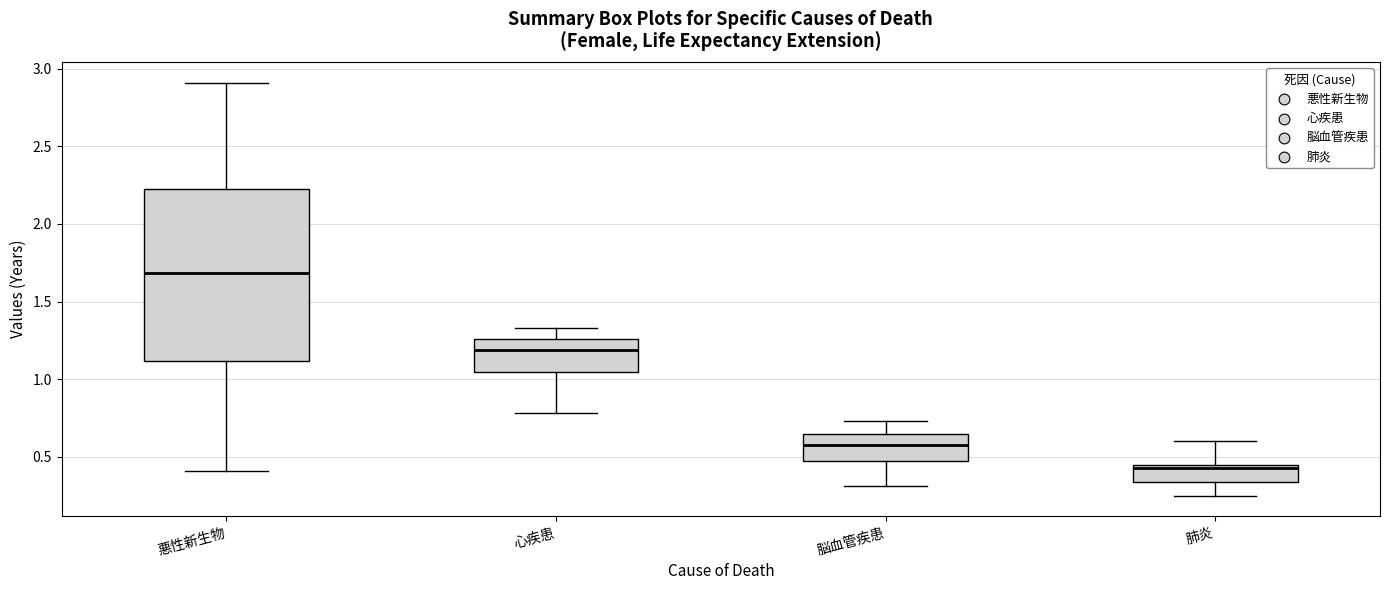

Which box's median line is the highest?

悪性新生物